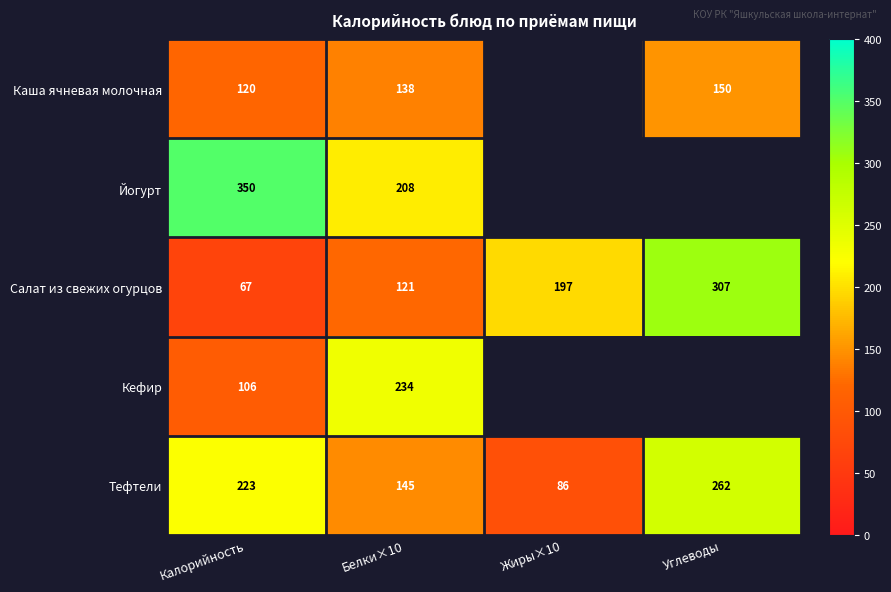

Rank the series at Белки×10 from highest to lowest value.

Кефир, Йогурт, Тефтели, Каша ячневая молочная, Салат из свежих огурцов